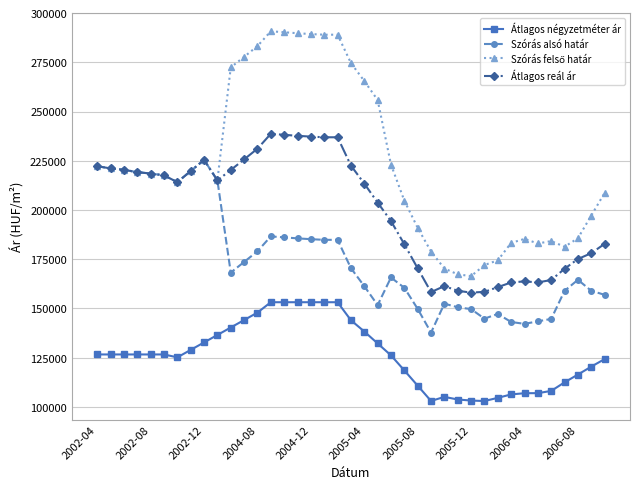

True or false: Átlagos négyzetméter ár and Átlagos reál ár intersect in this chart.

False